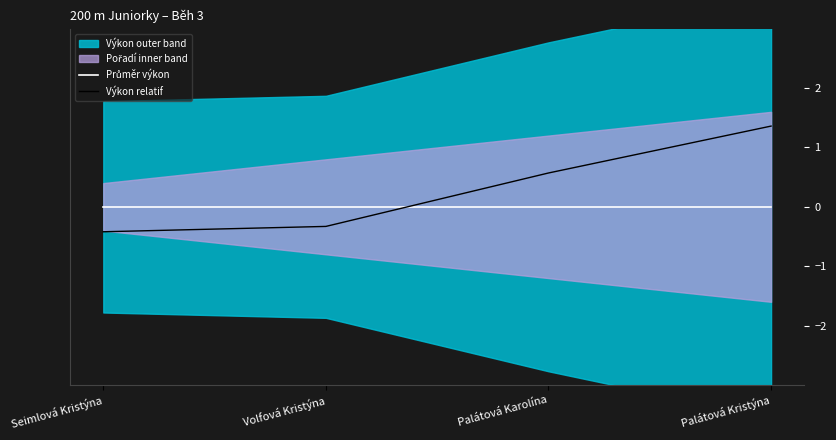

Read the Výkon relatif value at Palátová Karolína.

0.6